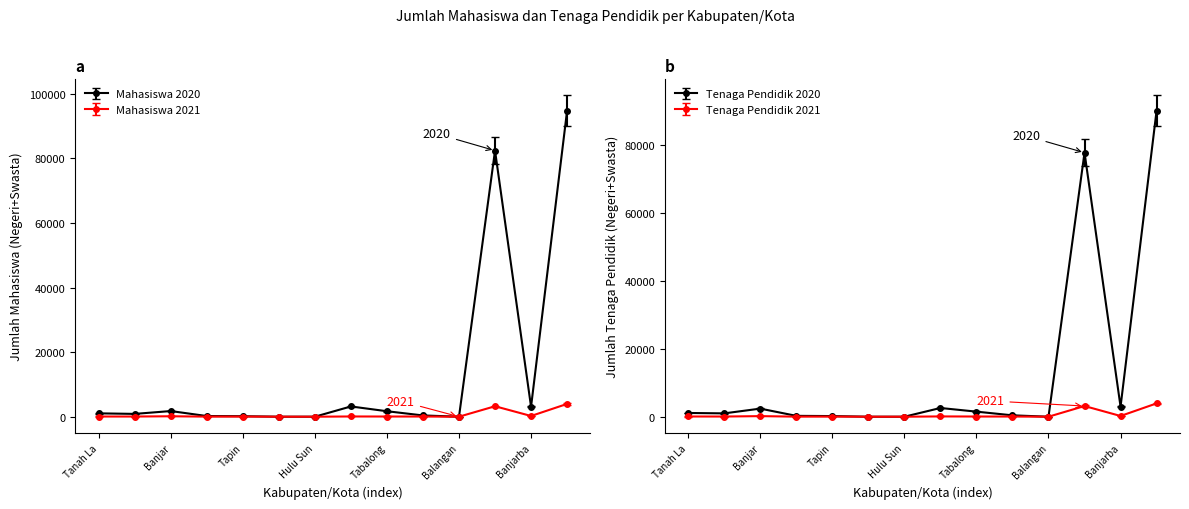

The Tenaga Pendidik Negeri+Swasta 2021 series shows 0.0 at Hulu Sun. True or false?

True